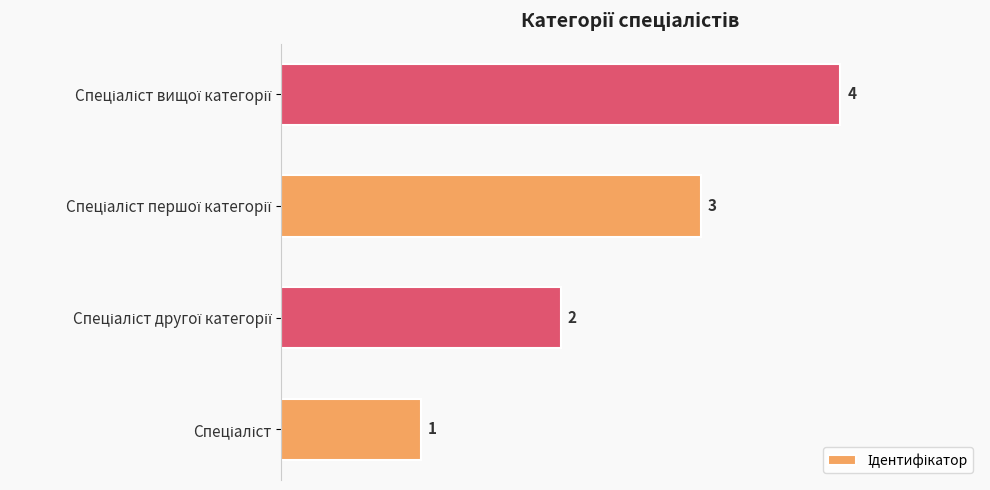

What is the maximum value shown in the chart?

4